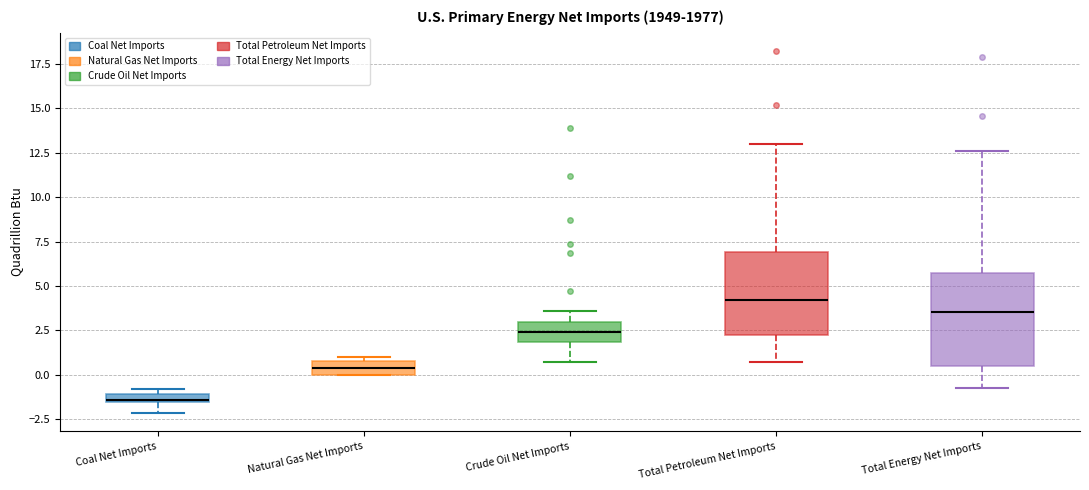

Where is the lower edge of the box for Total Petroleum Net Imports on the y-axis? The values are not printed on the chart, so give them approximately, as read against the axis.

2.5